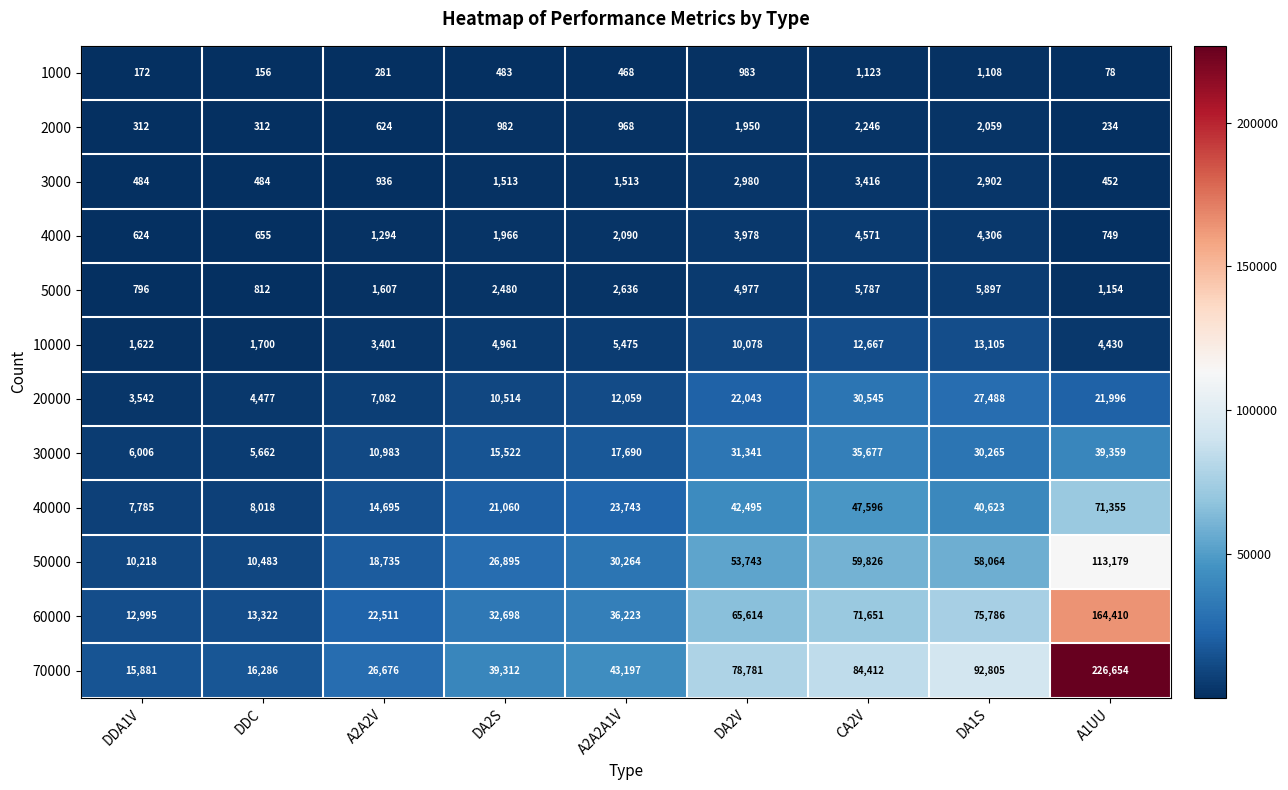

At which label is 30000 closest to 22510?

A2A2A1V